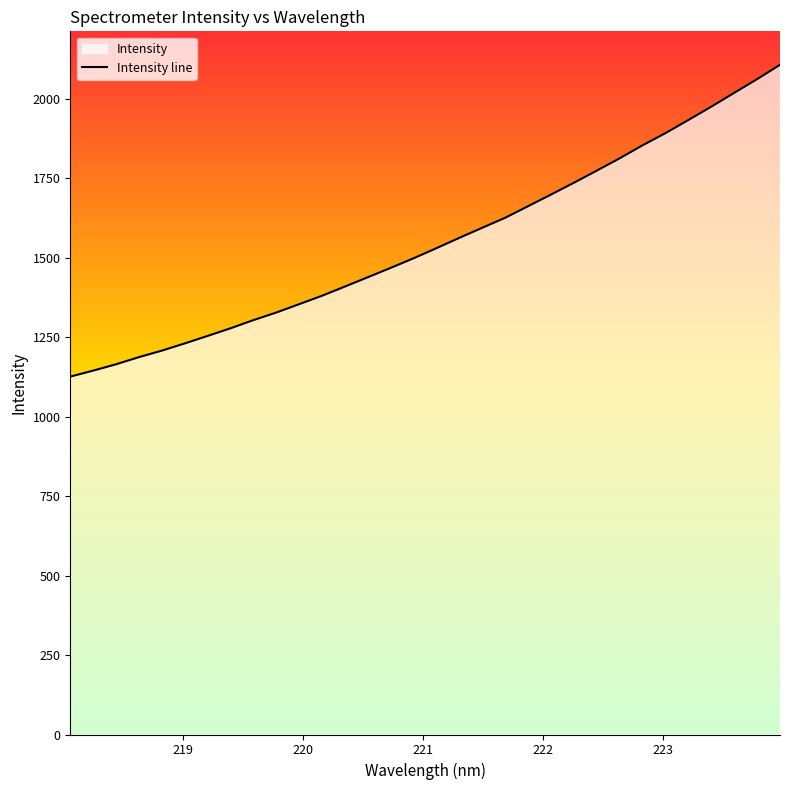

What is the difference between the maximum and minimum values?

980.9